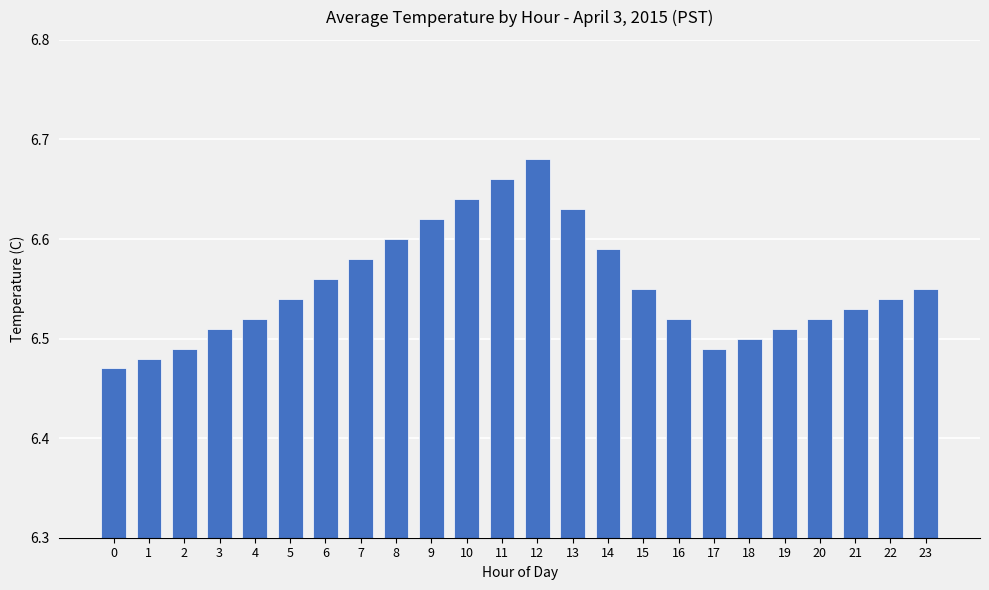

Which label corresponds to the largest value in the chart?

12